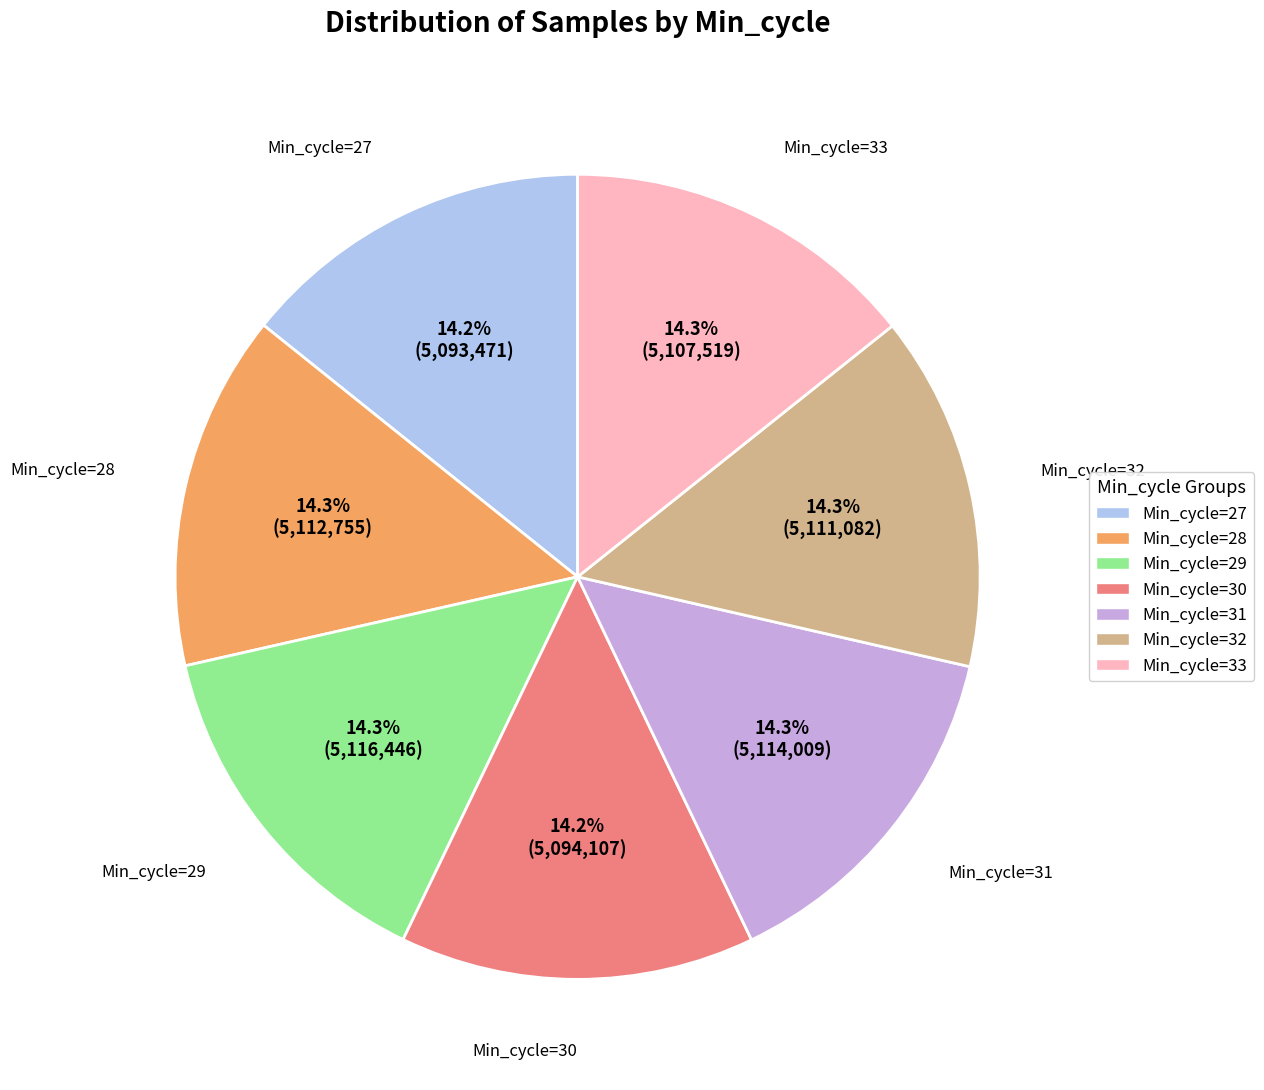

Count the number of slices in the pie.

7